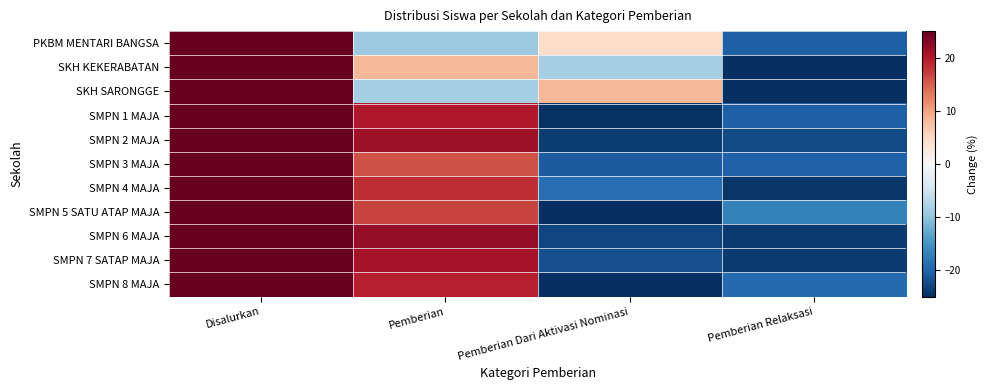

Reading right to left, transcribe all the data shown in this chart.

PKBM MENTARI BANGSA: Pemberian Relaksasi=-20.5	Pemberian Dari Aktivasi Nominasi=4.5	Pemberian=-9.1	Disalurkan=25.0
SKH KEKERABATAN: Pemberian Relaksasi=-25.0	Pemberian Dari Aktivasi Nominasi=-8.3	Pemberian=8.3	Disalurkan=25.0
SKH SARONGGE: Pemberian Relaksasi=-25.0	Pemberian Dari Aktivasi Nominasi=8.3	Pemberian=-8.3	Disalurkan=25.0
SMPN 1 MAJA: Pemberian Relaksasi=-20.4	Pemberian Dari Aktivasi Nominasi=-24.7	Pemberian=20.1	Disalurkan=25.0
SMPN 2 MAJA: Pemberian Relaksasi=-22.4	Pemberian Dari Aktivasi Nominasi=-23.8	Pemberian=21.2	Disalurkan=25.0
SMPN 3 MAJA: Pemberian Relaksasi=-20.2	Pemberian Dari Aktivasi Nominasi=-20.7	Pemberian=15.9	Disalurkan=25.0
SMPN 4 MAJA: Pemberian Relaksasi=-24.4	Pemberian Dari Aktivasi Nominasi=-19.0	Pemberian=18.5	Disalurkan=25.0
SMPN 5 SATU ATAP MAJA: Pemberian Relaksasi=-16.8	Pemberian Dari Aktivasi Nominasi=-25.0	Pemberian=16.8	Disalurkan=25.0
SMPN 6 MAJA: Pemberian Relaksasi=-24.0	Pemberian Dari Aktivasi Nominasi=-23.0	Pemberian=22.0	Disalurkan=25.0
SMPN 7 SATAP MAJA: Pemberian Relaksasi=-24.0	Pemberian Dari Aktivasi Nominasi=-21.9	Pemberian=20.9	Disalurkan=25.0
SMPN 8 MAJA: Pemberian Relaksasi=-19.4	Pemberian Dari Aktivasi Nominasi=-25.0	Pemberian=19.4	Disalurkan=25.0